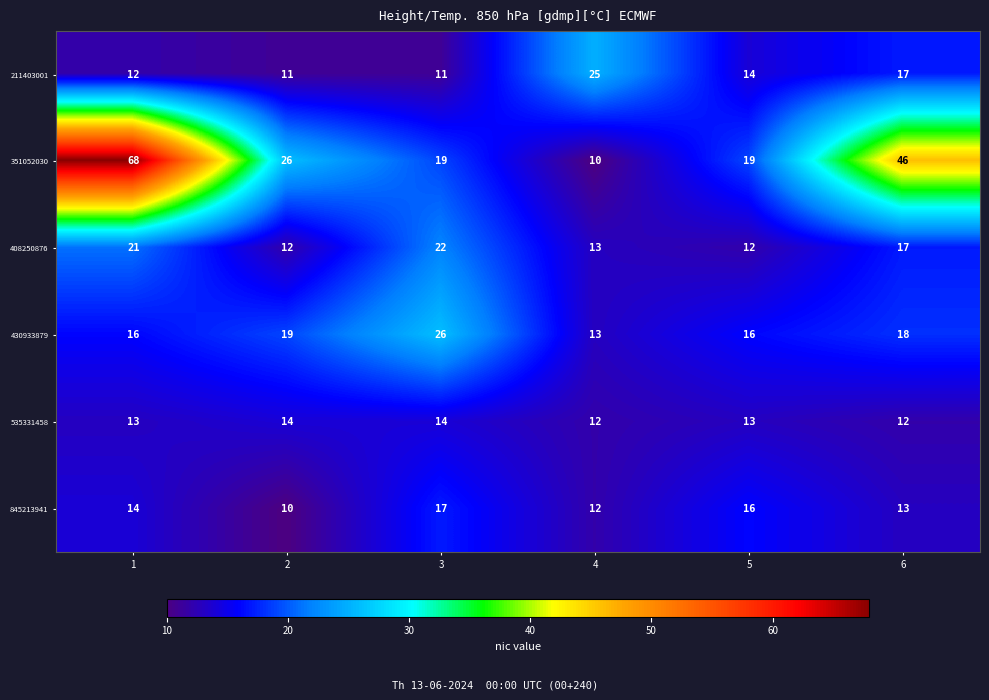

At which label does 351052030 reach its minimum?

4